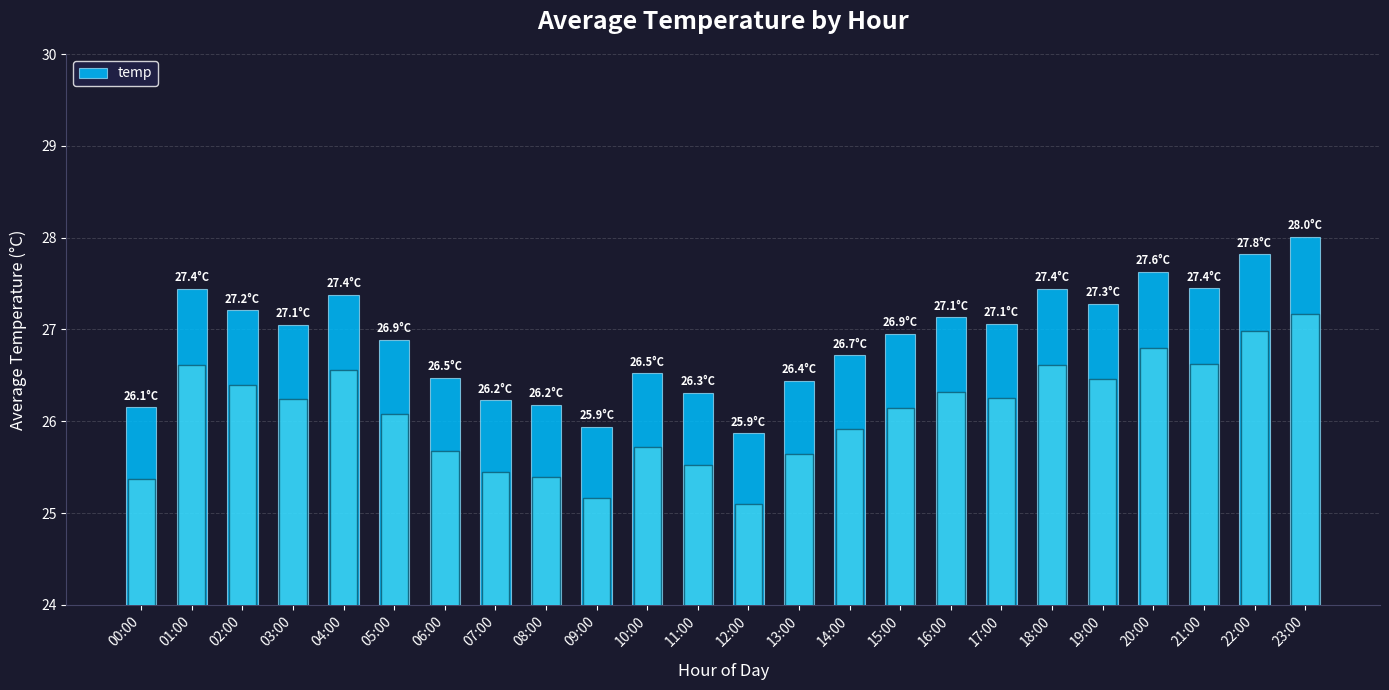

Is it true that the value at 19:00 is 43.6?

False